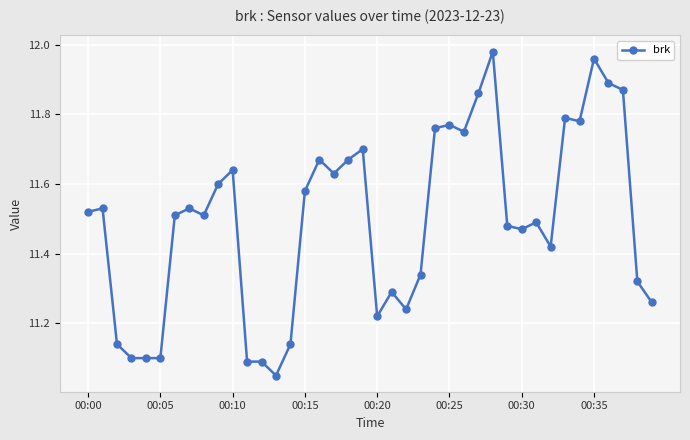

True or false: the data has more than 1 interior local peaks.

True